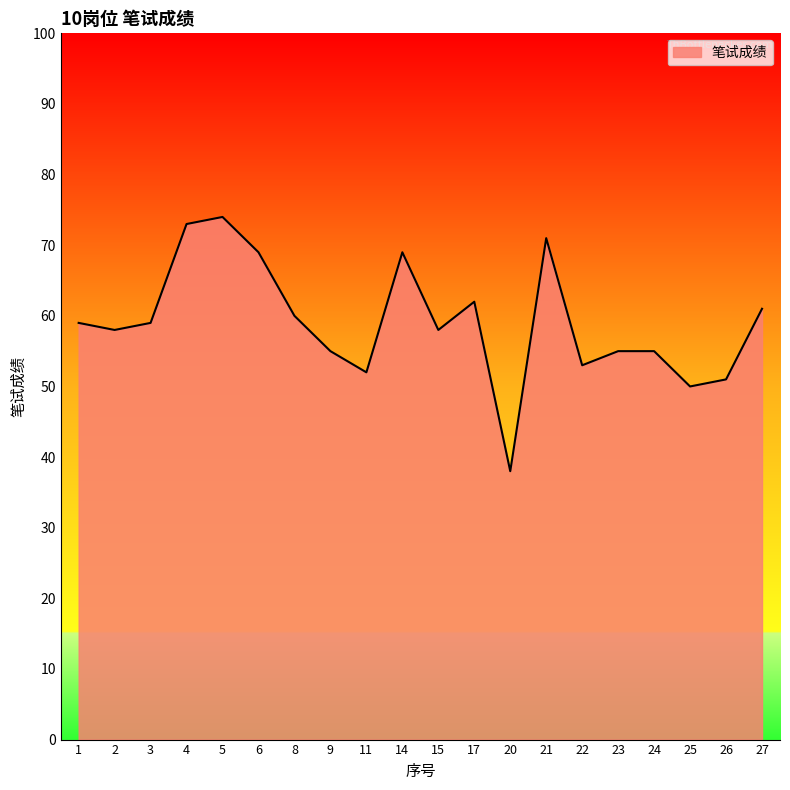

At which category does the data reach its first local peak?

5